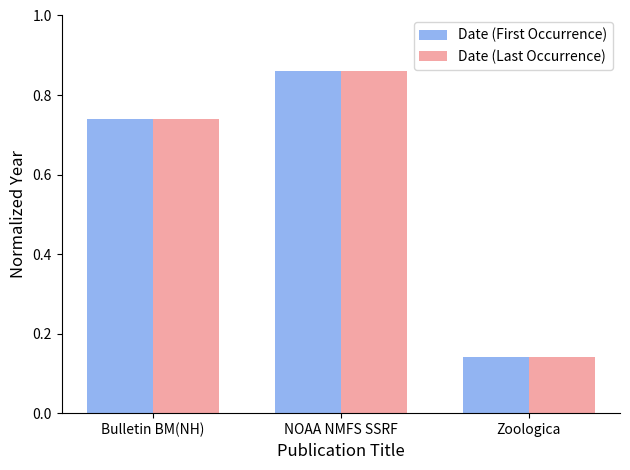

What is the total value across all series at Zoologica?

0.3